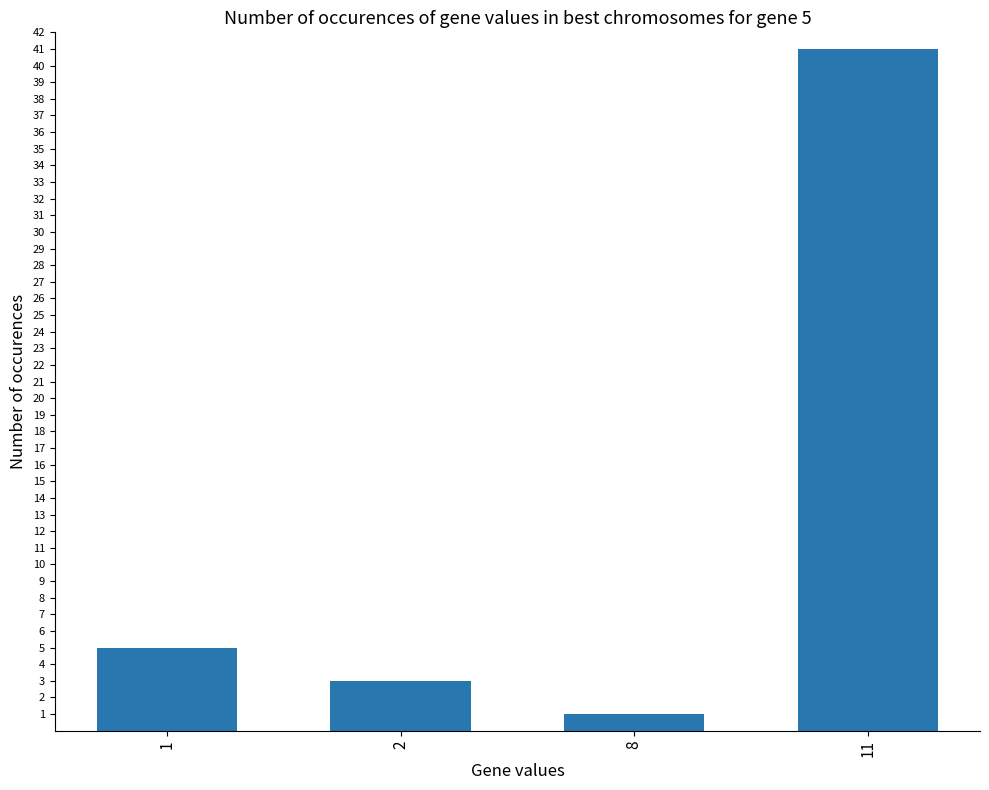

What is the sum of the values at 2 and 8?

4